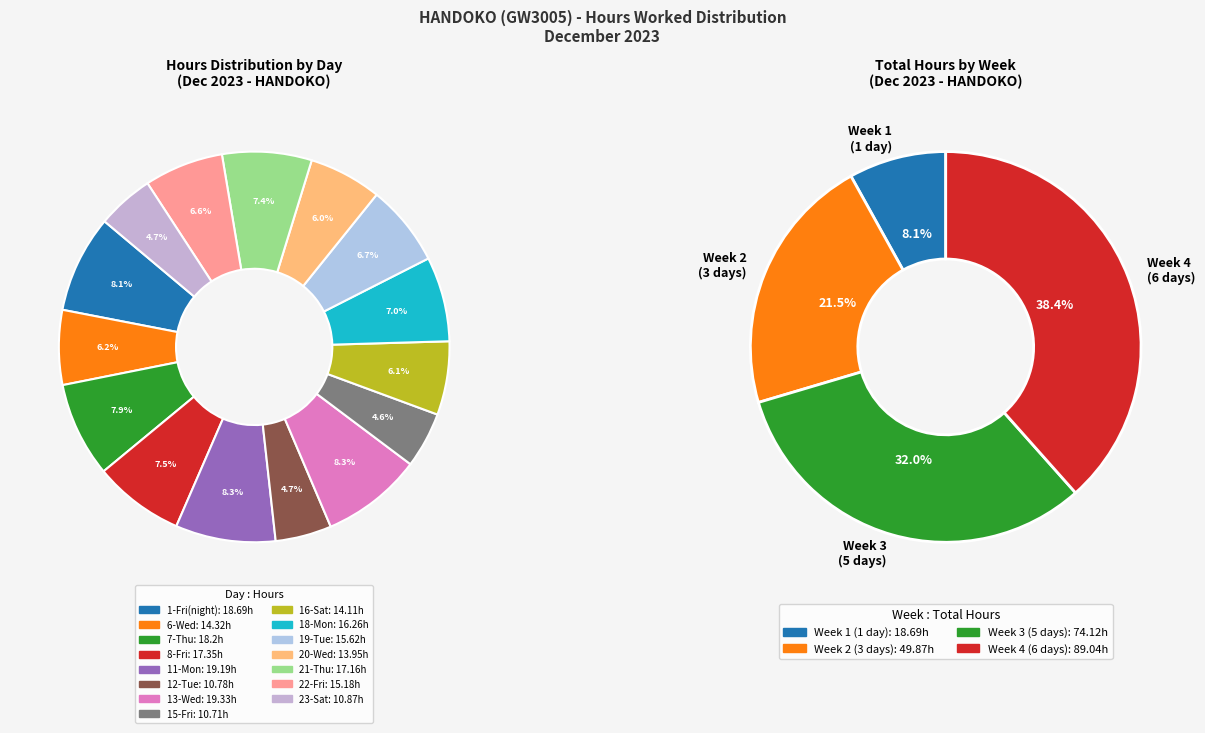

To the nearest percent, what portion does 12-Tue represent?

5%